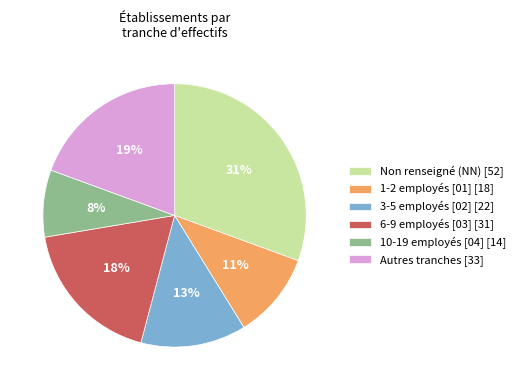

To the nearest percent, what is the difference between the Autres tranches [33] and 6-9 employés [03] [31] slice percentages?

1%